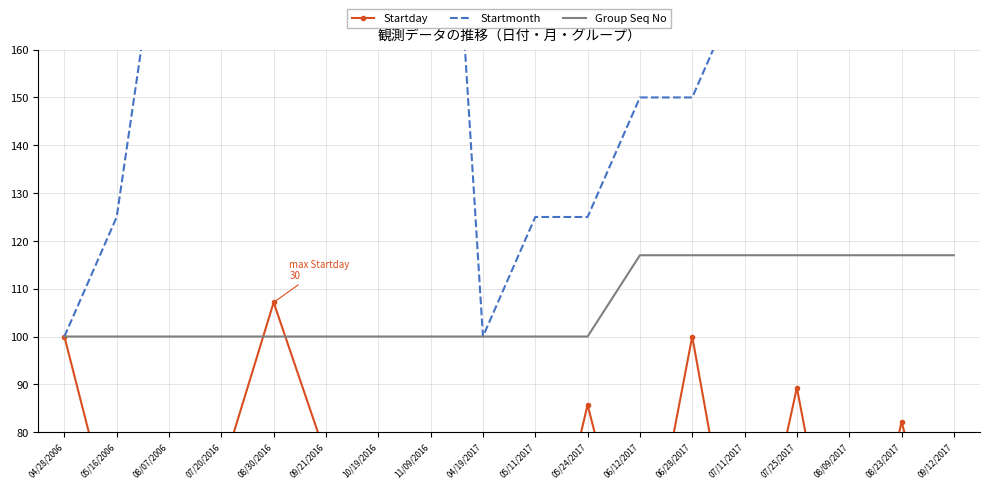

What is the label of the 2nd point from the left?

05/16/2006